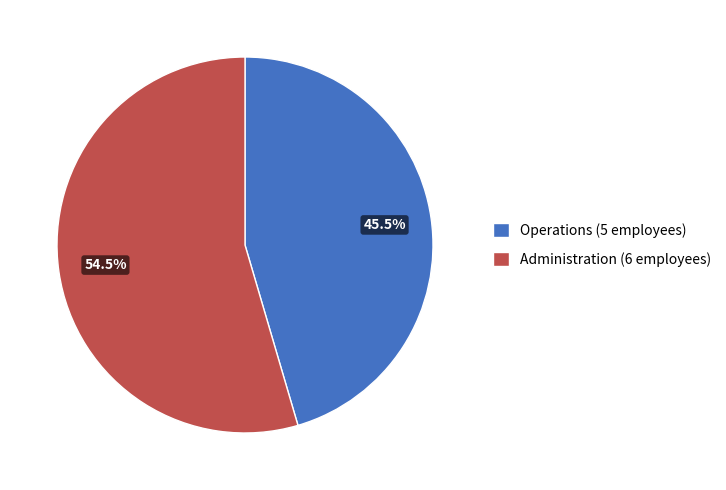

To the nearest percent, what is the combined percentage of Administration and Operations?

100%